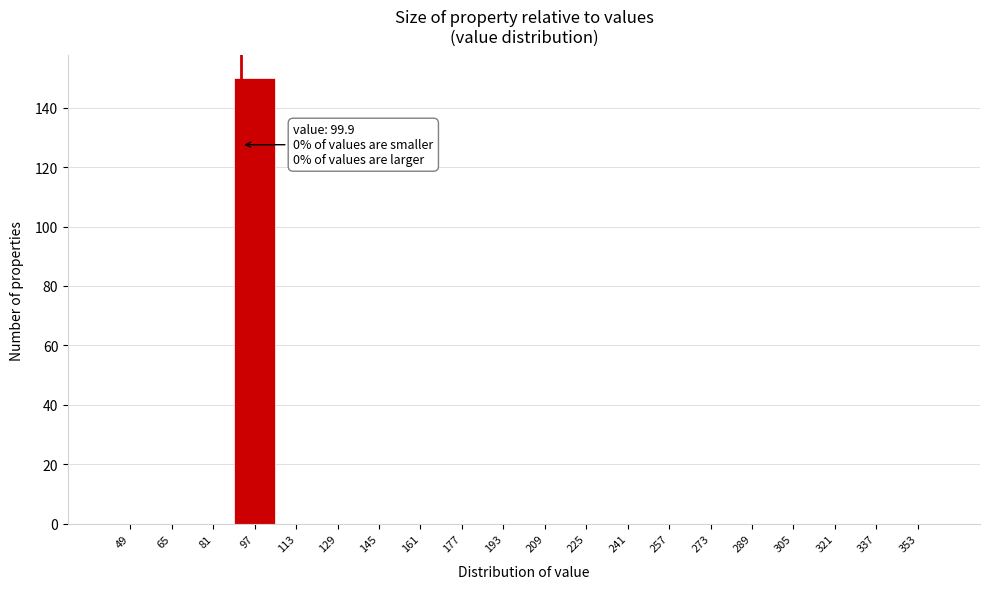

Reading right to left, what are all the values shown in this chart?

353=0	337=0	321=0	305=0	289=0	273=0	257=0	241=0	225=0	209=0	193=0	177=0	161=0	145=0	129=0	113=0	97=150	81=0	65=0	49=0